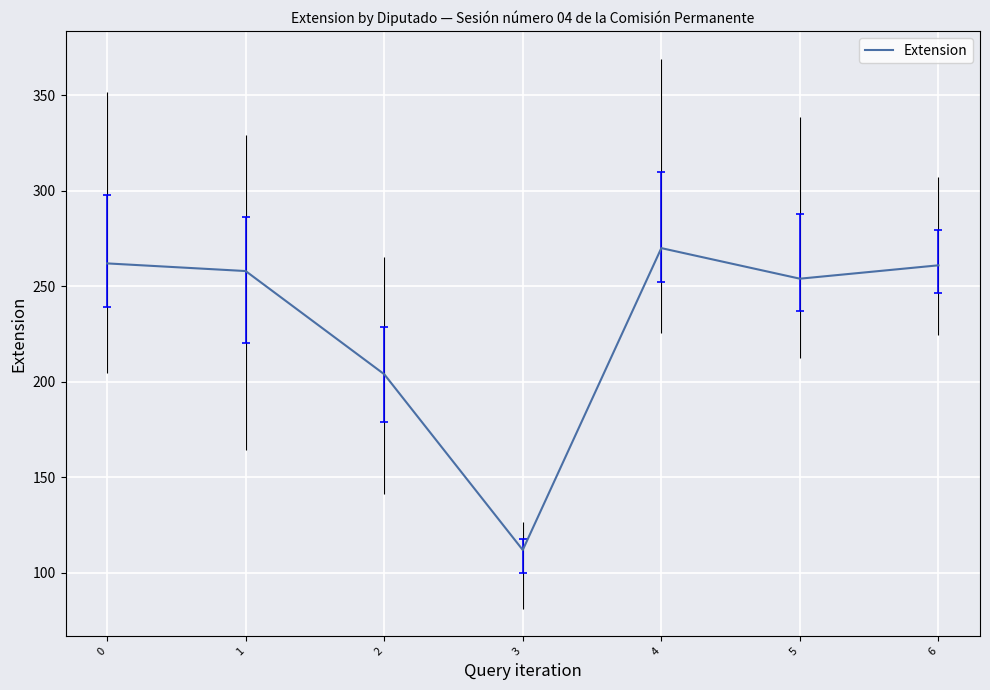

The chart shows a value of 270 at 4. True or false?

True